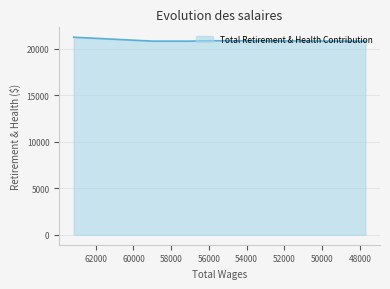

Rank the categories by value from highest to lowest.

63165.0, 56005.0, 58949.0, 57047.0, 47706.0